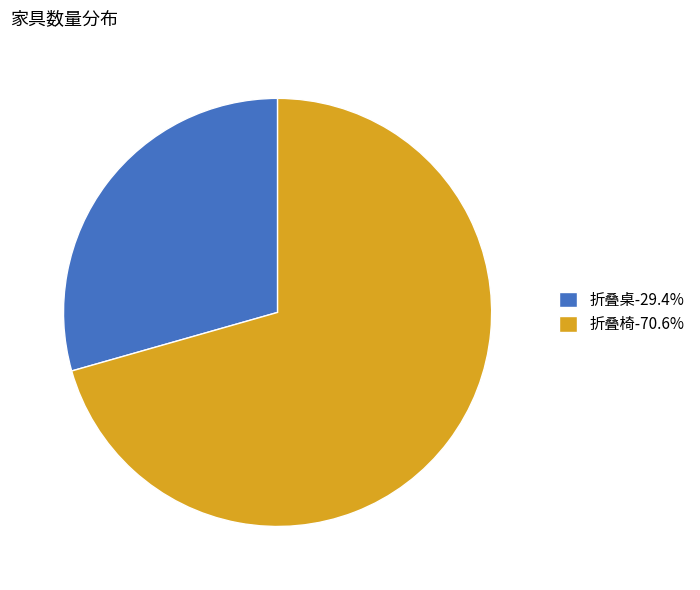

What is the smallest slice in the pie chart?

折叠桌